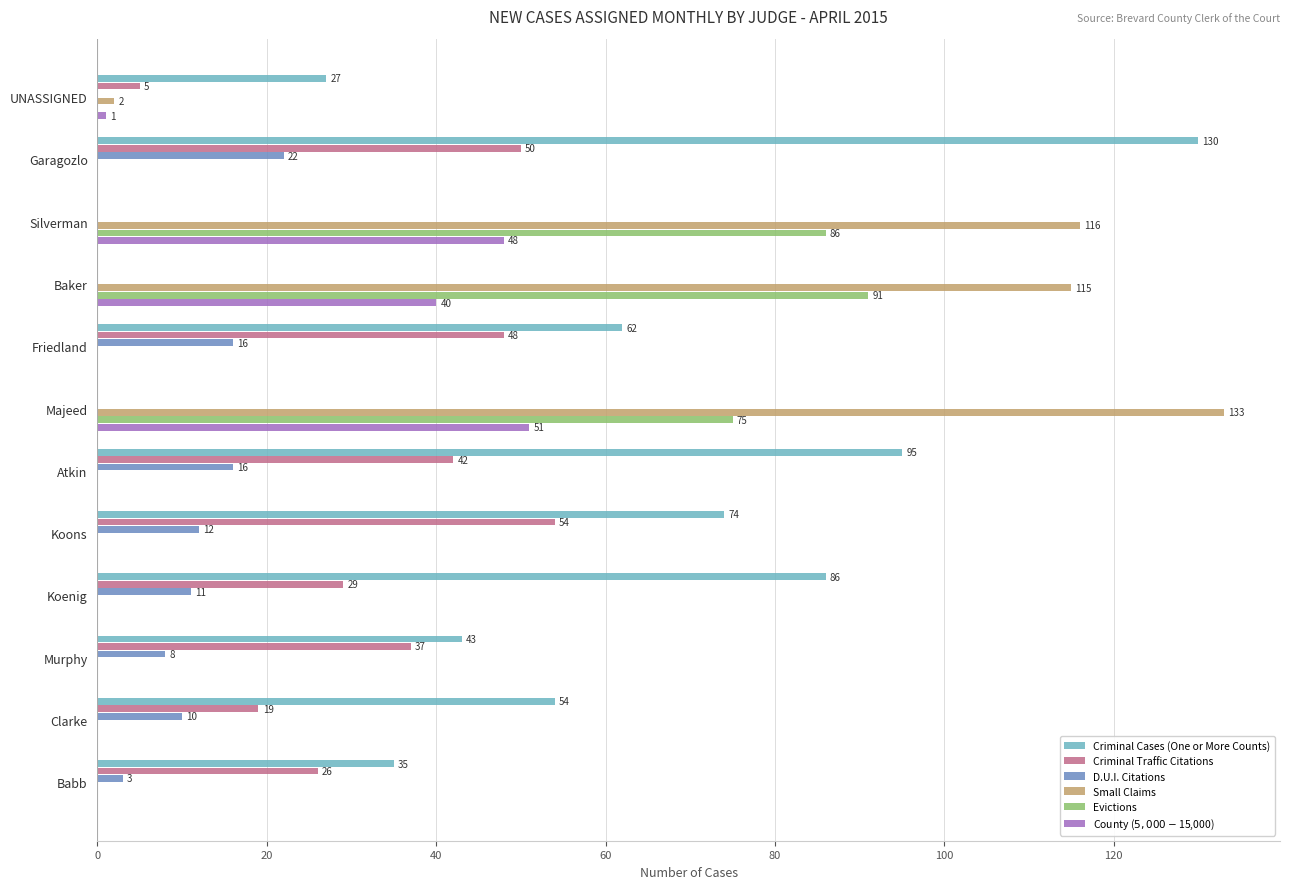

Which series changed the most between Atkin and Koenig?

Criminal Traffic Citations